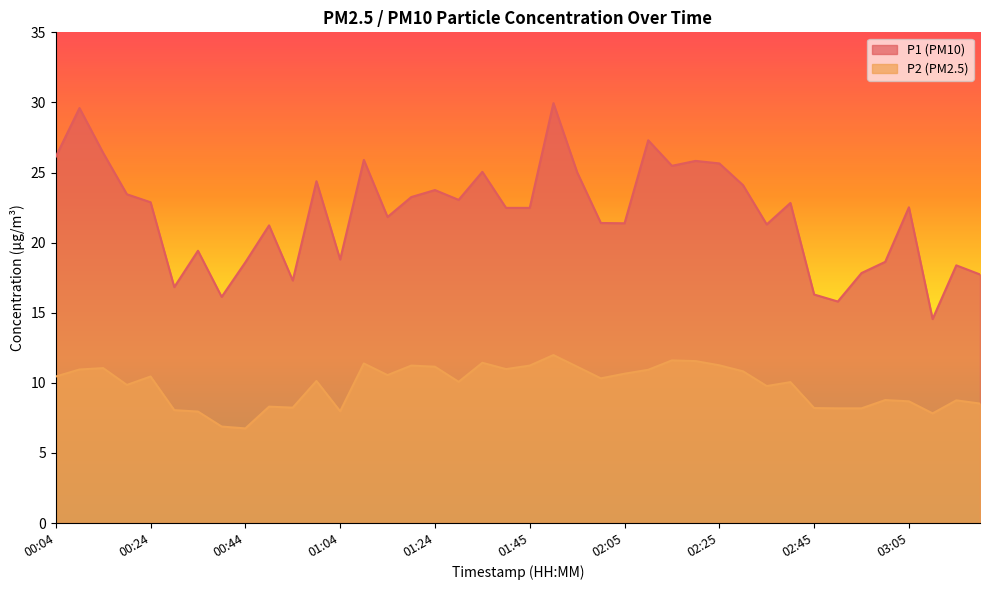

At which category does the chart reach its peak across all series?

01:50